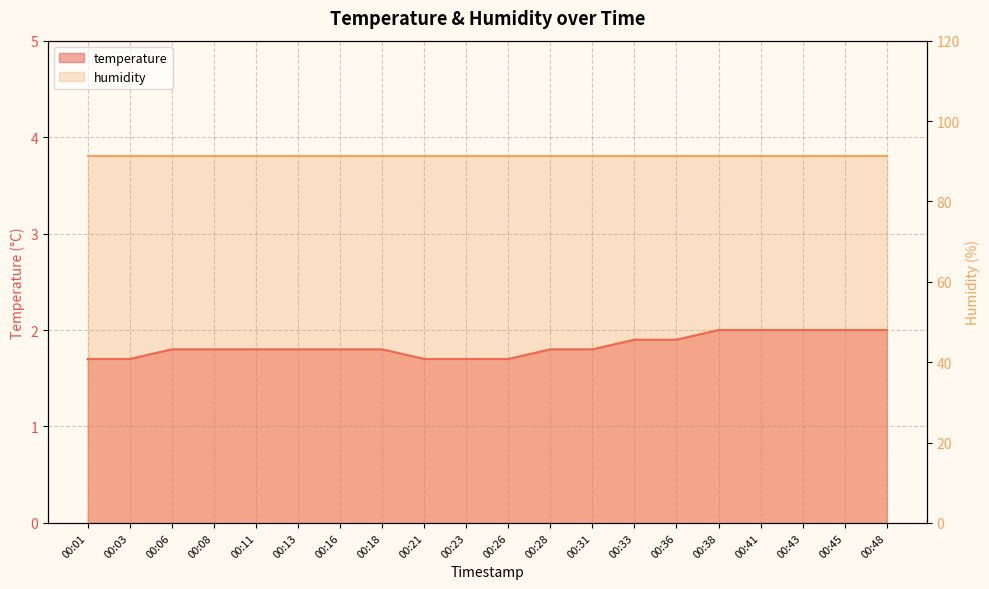

What is the difference between the maximum and minimum values?

0.3